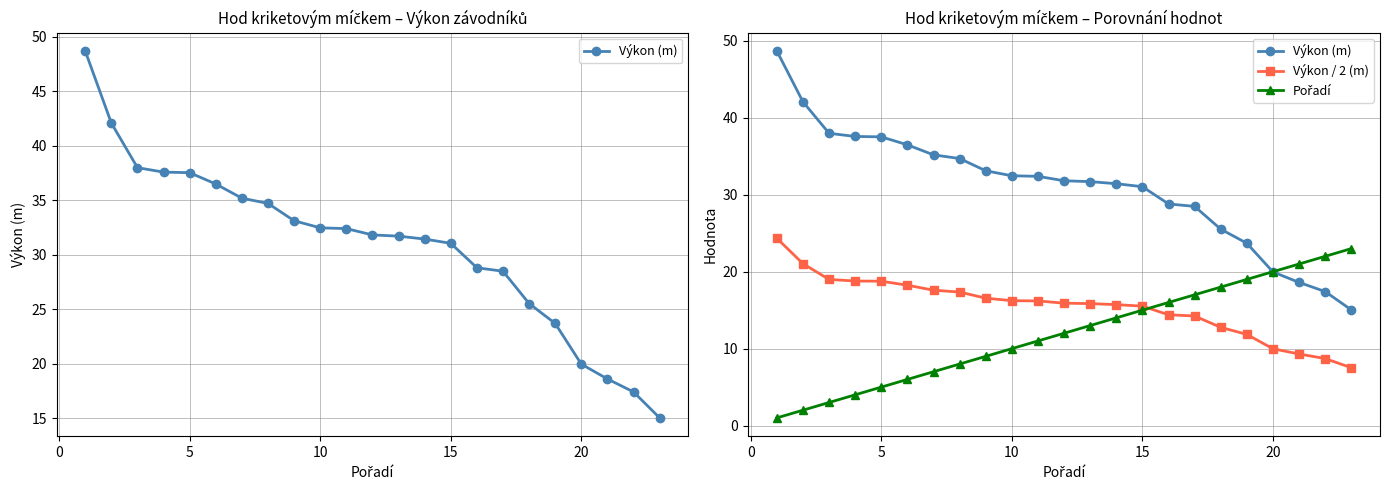

What is the value of the Pořadí point at the 13th from the left?

13.0